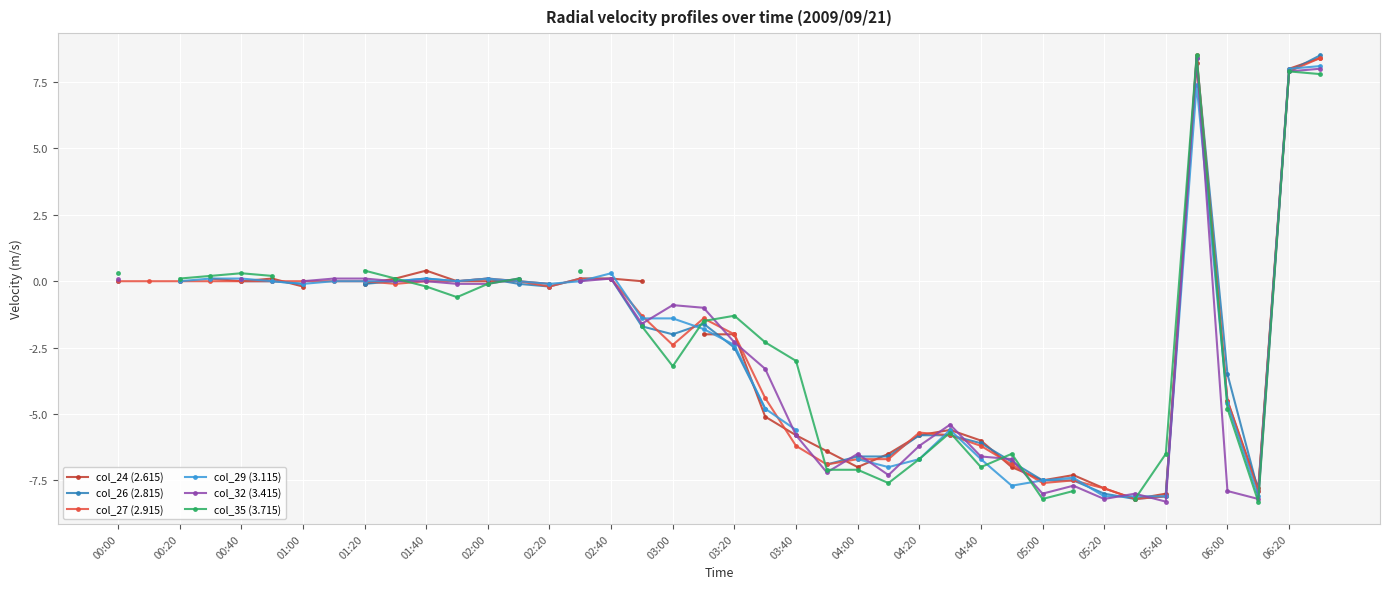

What are all the series names shown in the legend?

col_24 (2.615), col_26 (2.815), col_27 (2.915), col_29 (3.115), col_32 (3.415), col_35 (3.715)